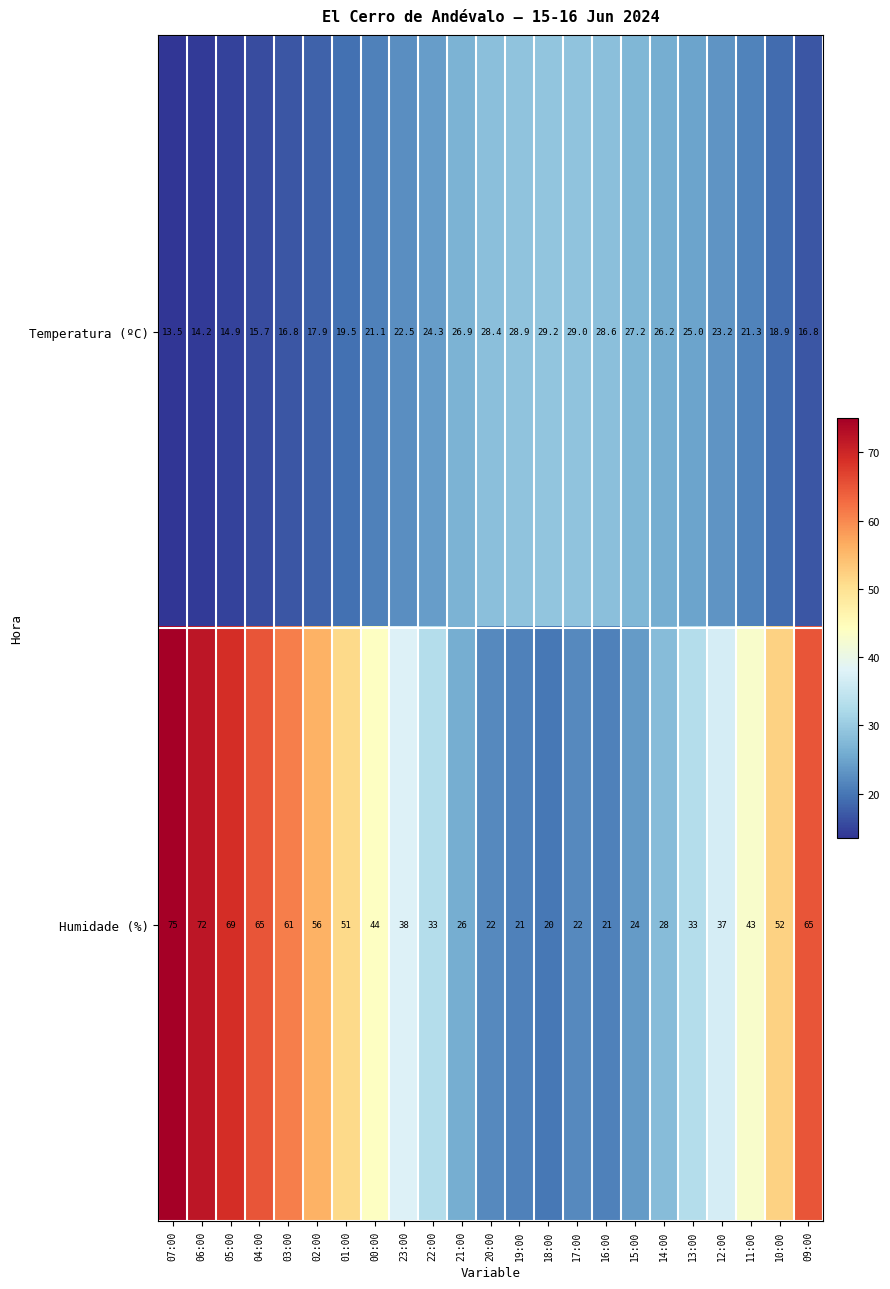

Which series changed the most between 19:00 and 16:00?

Temperatura (ºC)